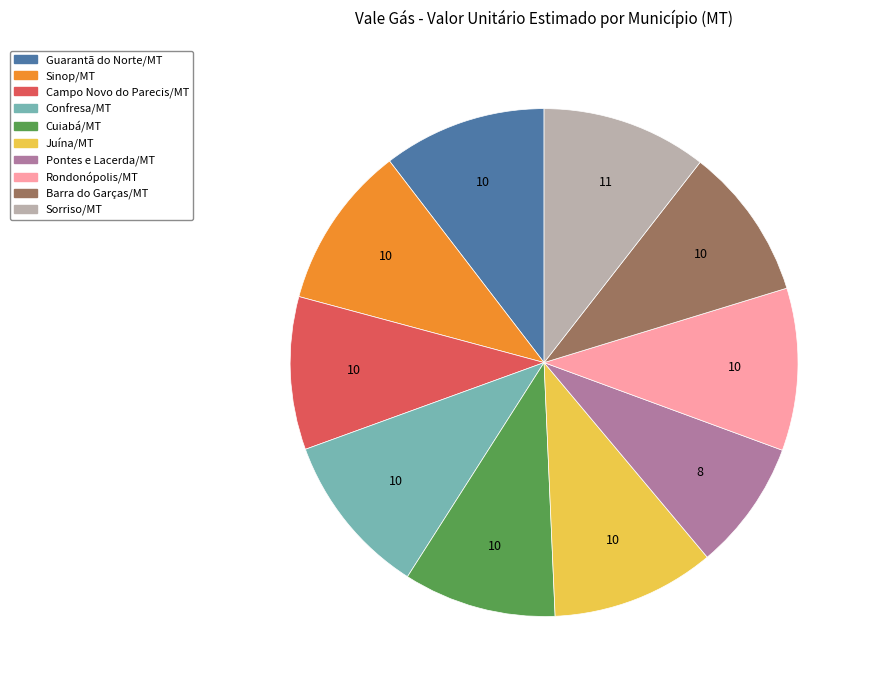

Between Campo Novo do Parecis/MT and Juína/MT, which is larger?

Juína/MT